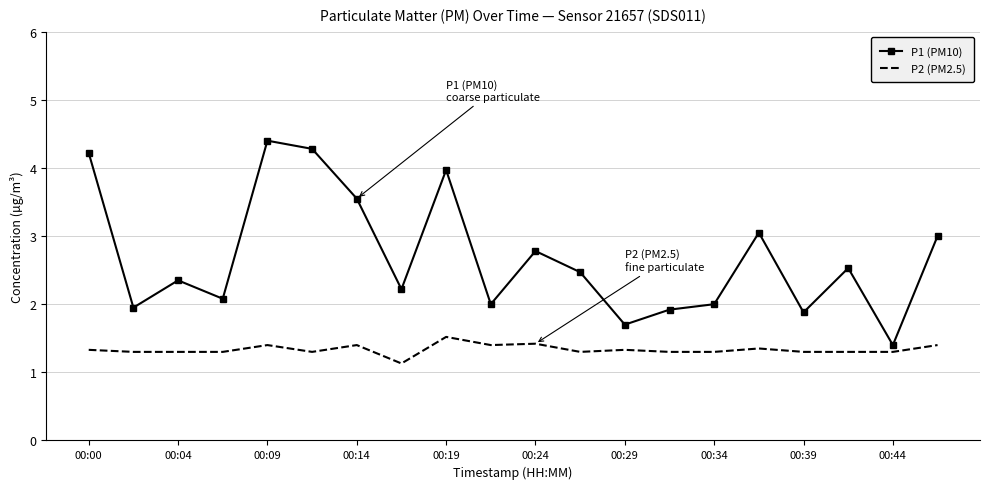

What is the minimum value for P2 (PM2.5)?

1.1